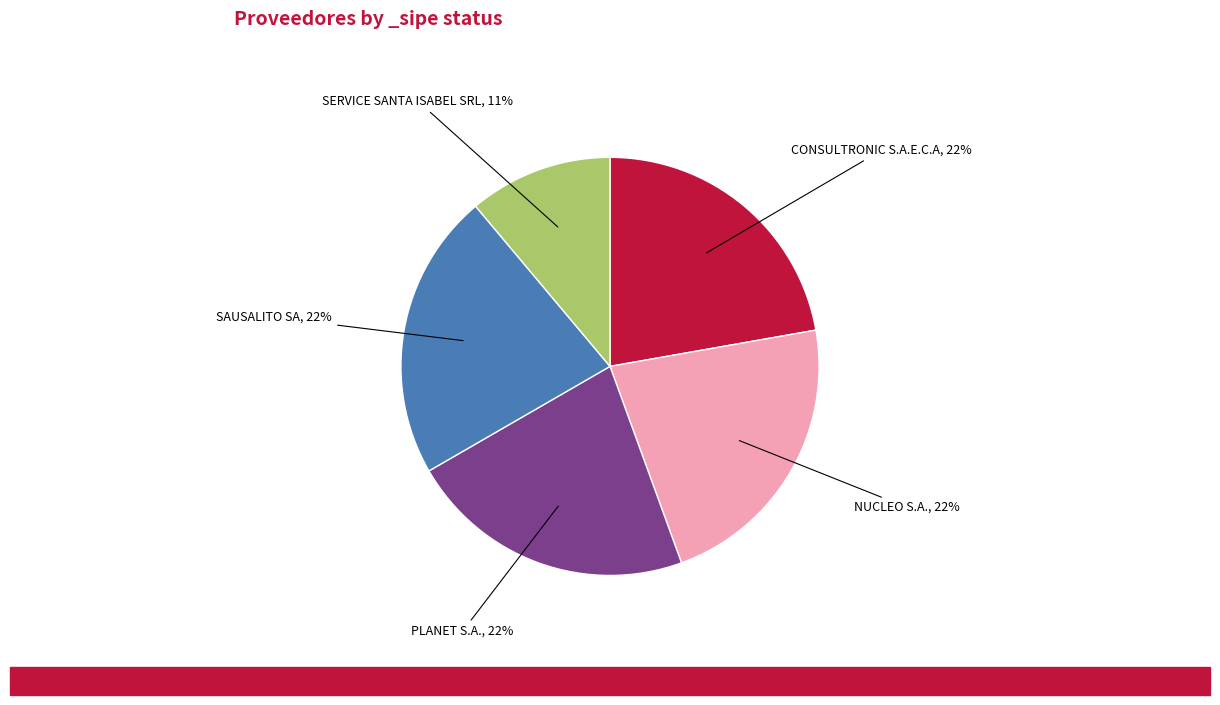

To the nearest percent, what is the average slice percentage?

20%